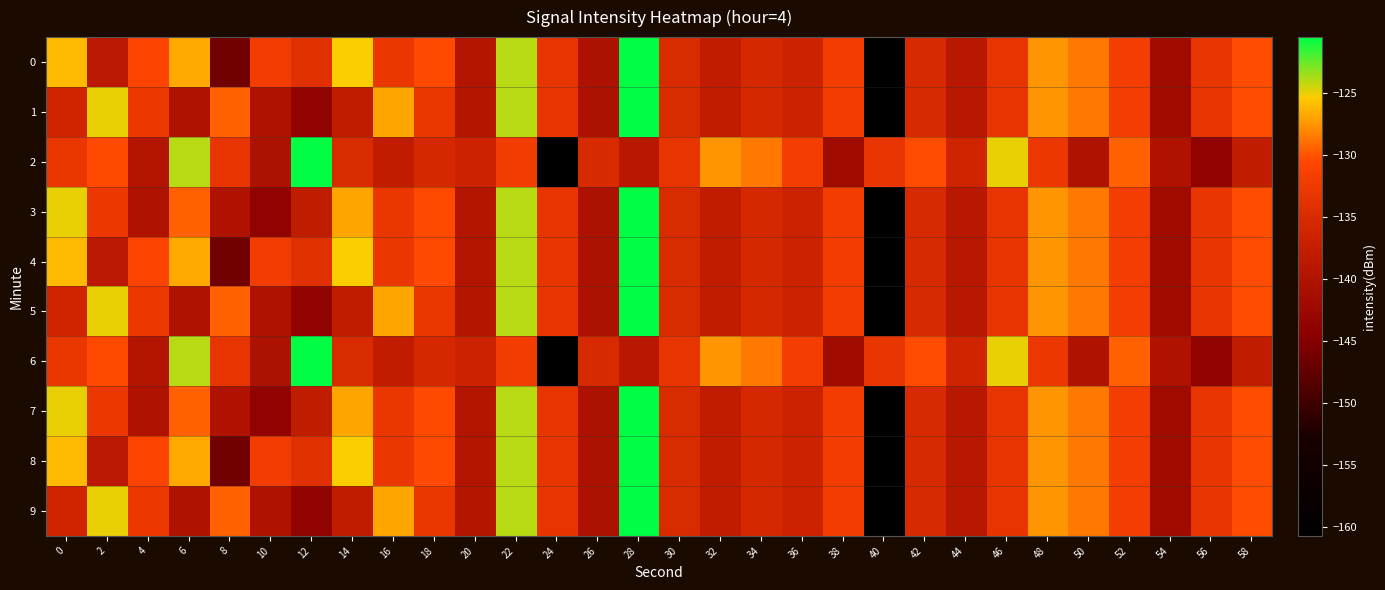

At 14, list the series in order from largest to smallest.

0, 4, 8, 3, 7, 2, 6, 1, 5, 9